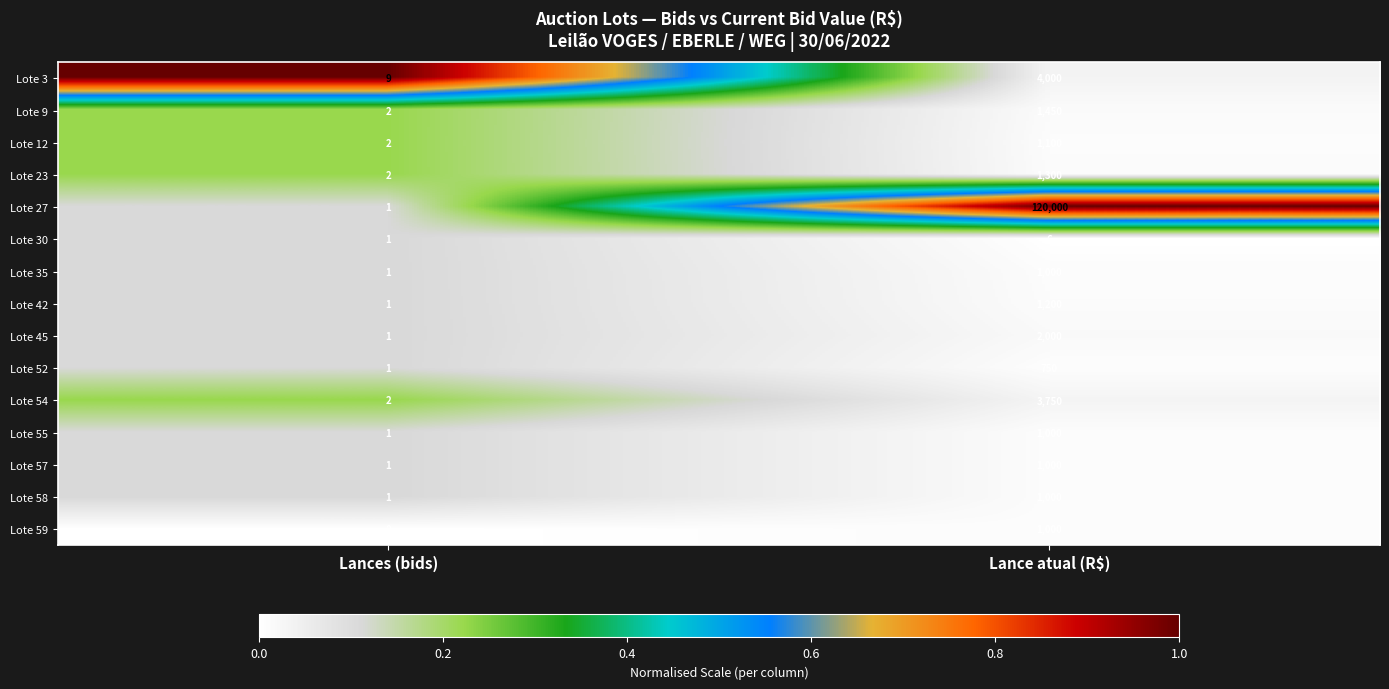

Where is Lote 57 nearest to the value 500?

Lances (bids)